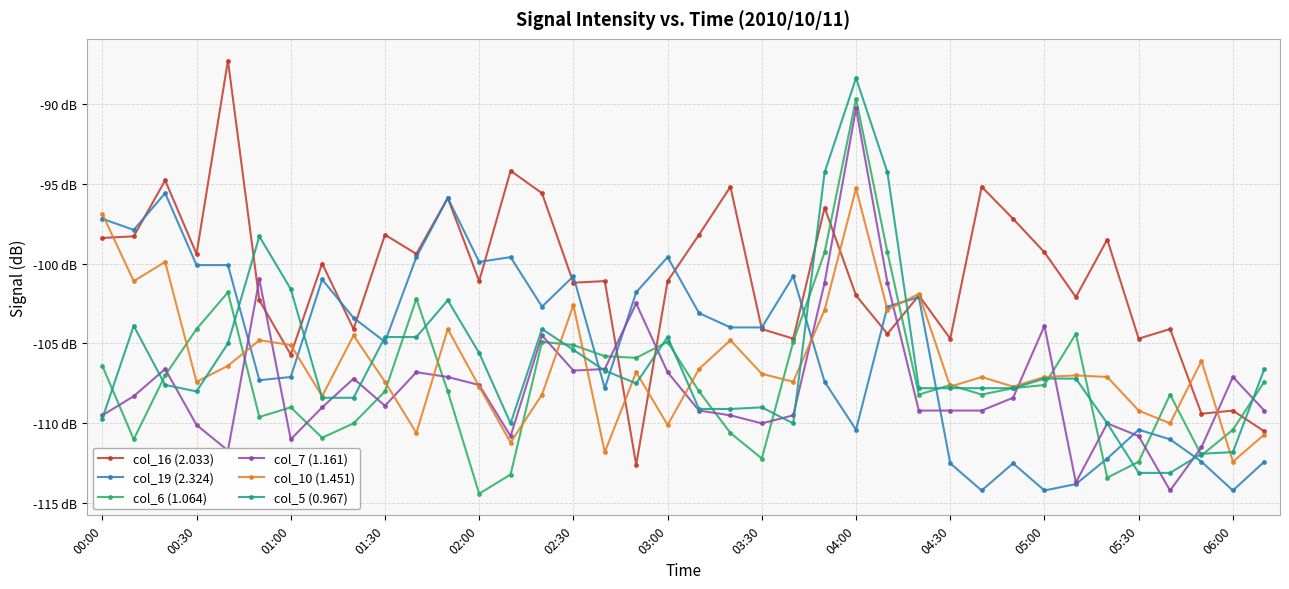

Which series has the widest spread of values?

col_16 (2.033)